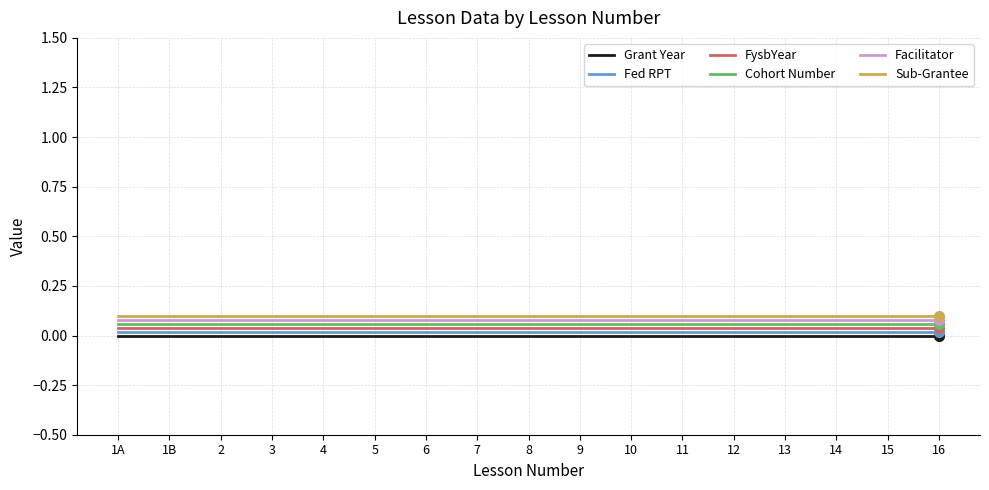

Rank the series at 5 from lowest to highest value.

Grant Year, Fed RPT, FysbYear, Cohort Number, Facilitator, Sub-Grantee